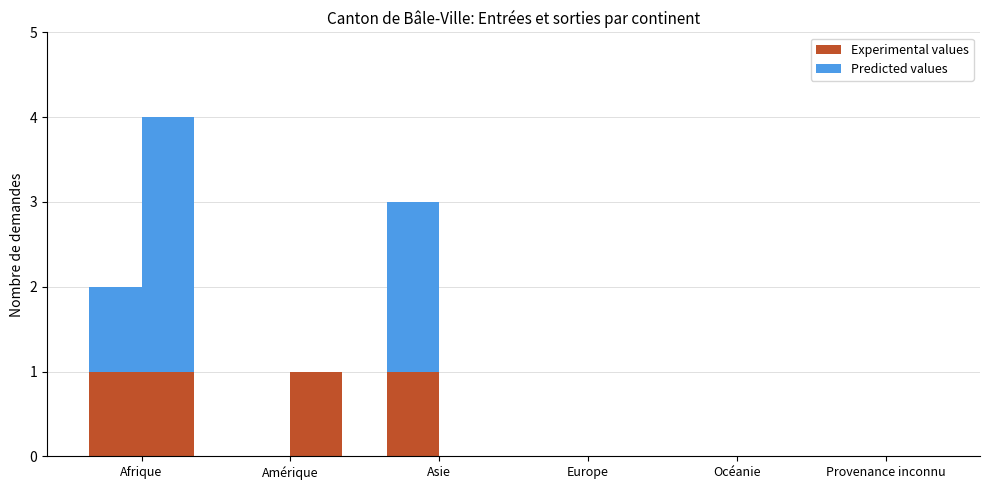

What is the difference between the maximum and minimum values in the Experimental values series?

1